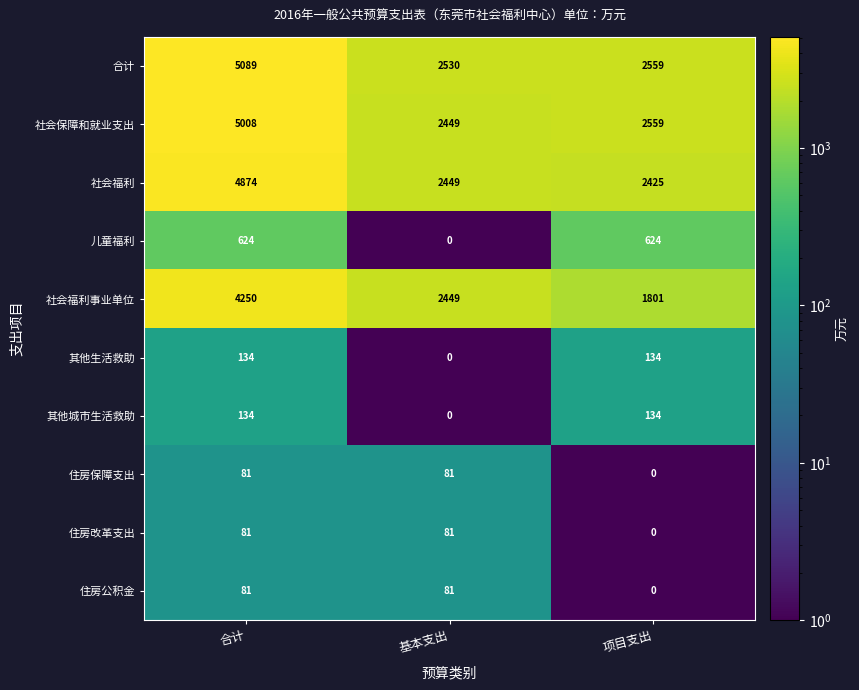

True or false: 社会保障和就业支出 has a value of 6590 at 合计.

False